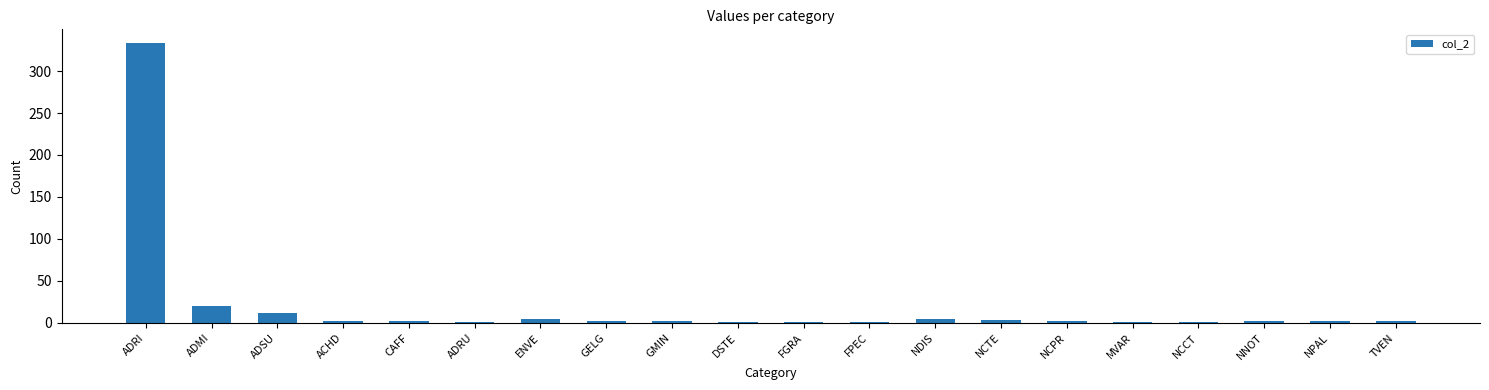

What is the difference between the values at MVAR and NPAL?

1